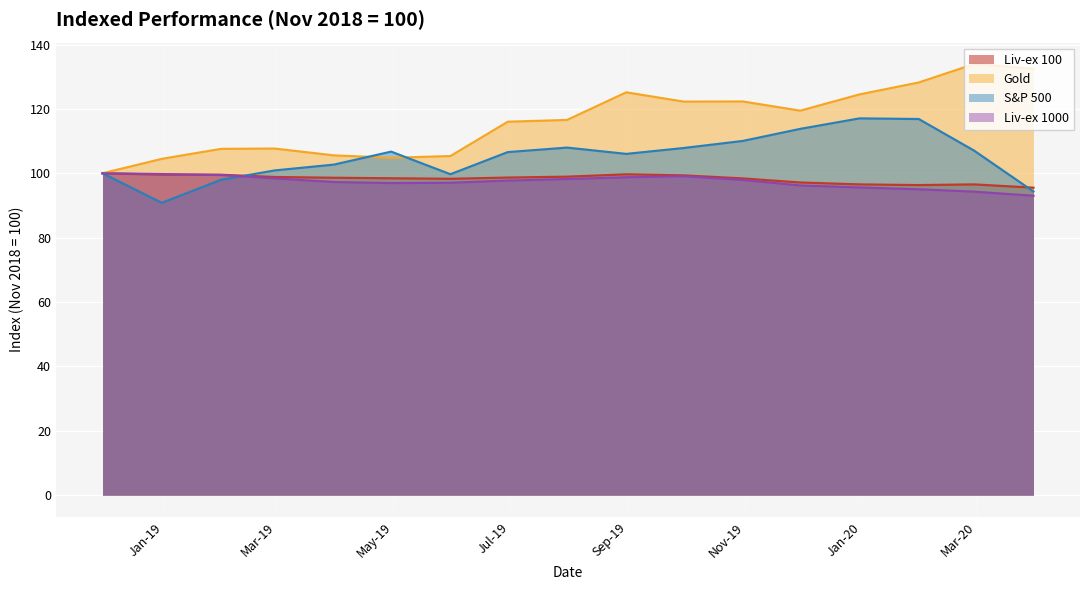

At 2019-11-30, list the series in order from smallest to largest.

Liv-ex 1000, Liv-ex 100, S&P 500, Gold